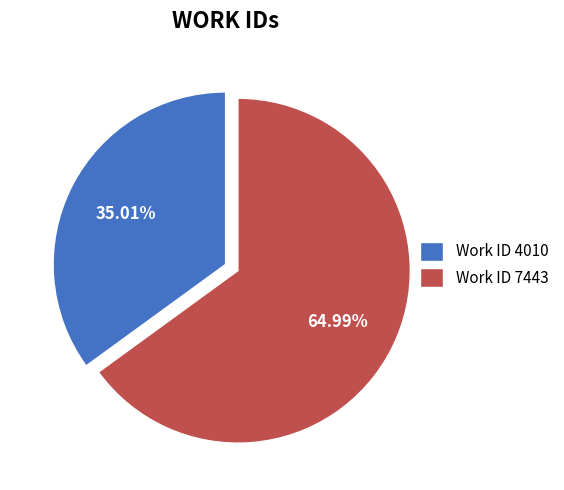

What is the total percentage of Work ID 4010 and Work ID 7443?

100.0%